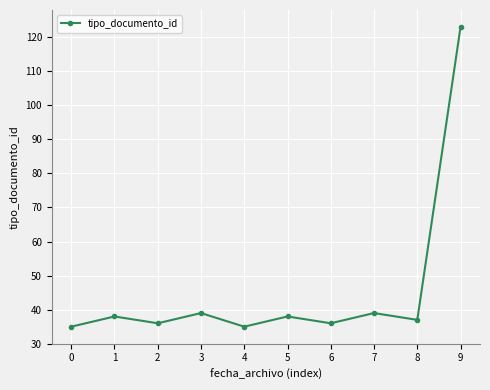

Between 5 and 3, which is larger?

3